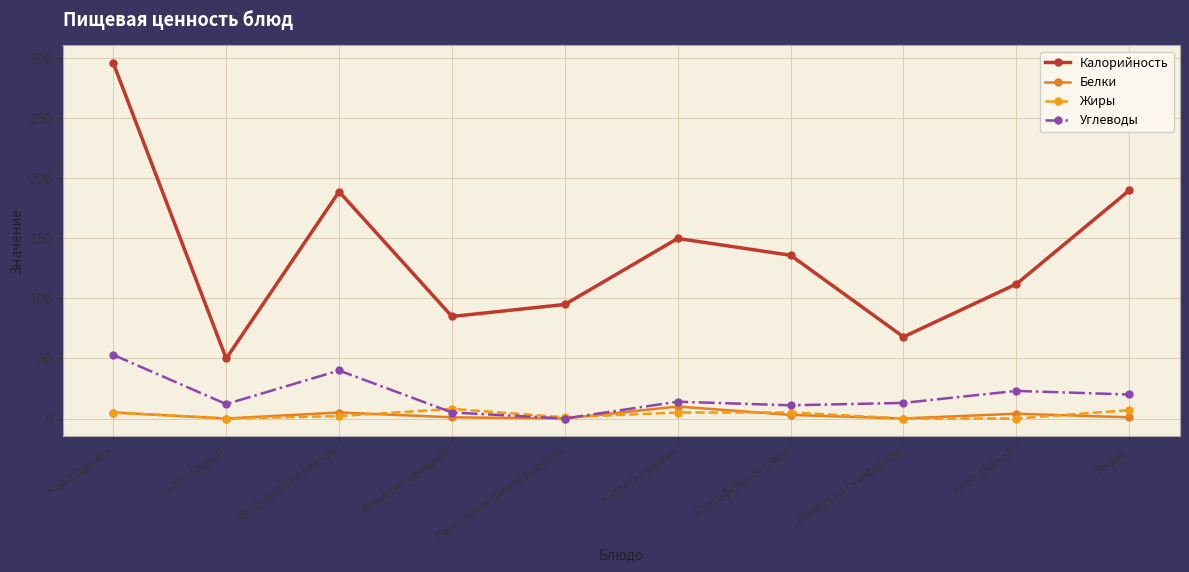

At which label does Калорийность reach its minimum?

чай сладкий